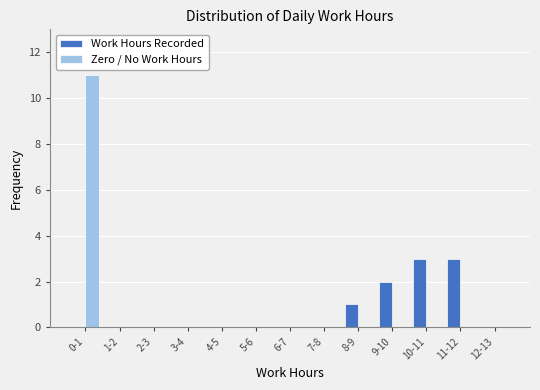

Reading left to right, extract all data points from this chart.

Work Hours Recorded: 0-1=0	1-2=0	2-3=0	3-4=0	4-5=0	5-6=0	6-7=0	7-8=0	8-9=1	9-10=2	10-11=3	11-12=3	12-13=0
Zero / No Work Hours: 0-1=11	1-2=0	2-3=0	3-4=0	4-5=0	5-6=0	6-7=0	7-8=0	8-9=0	9-10=0	10-11=0	11-12=0	12-13=0